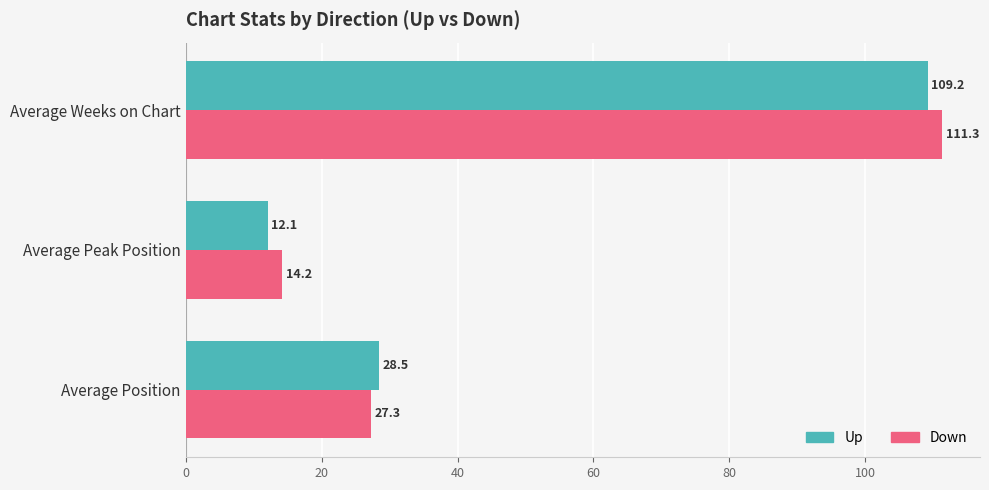

What is the greatest value displayed?

111.3